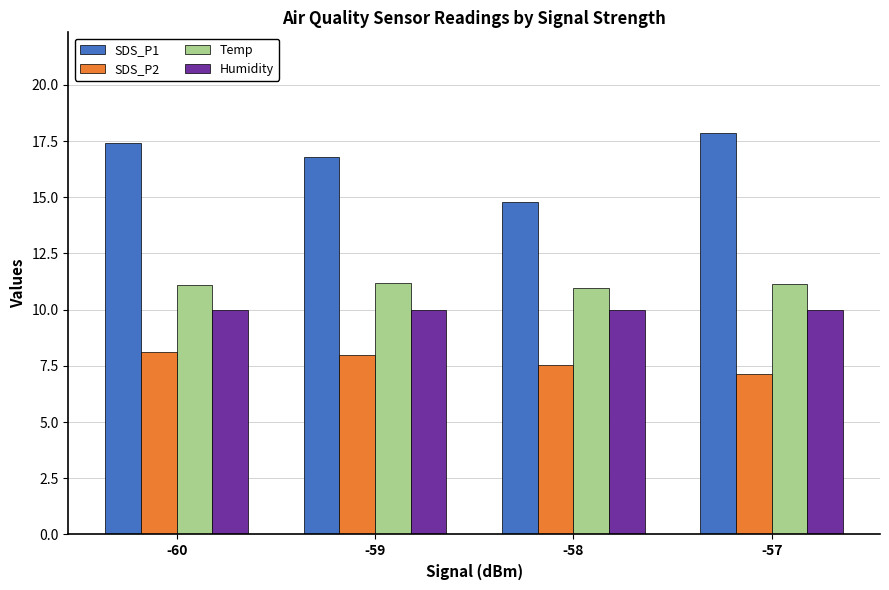

At -60, list the series in order from smallest to largest.

SDS_P2, Humidity, Temp, SDS_P1